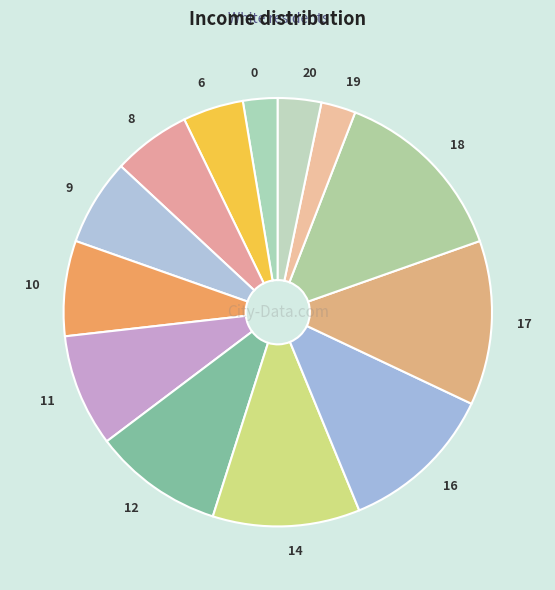

True or false: 9 accounts for 7% of the total.

True